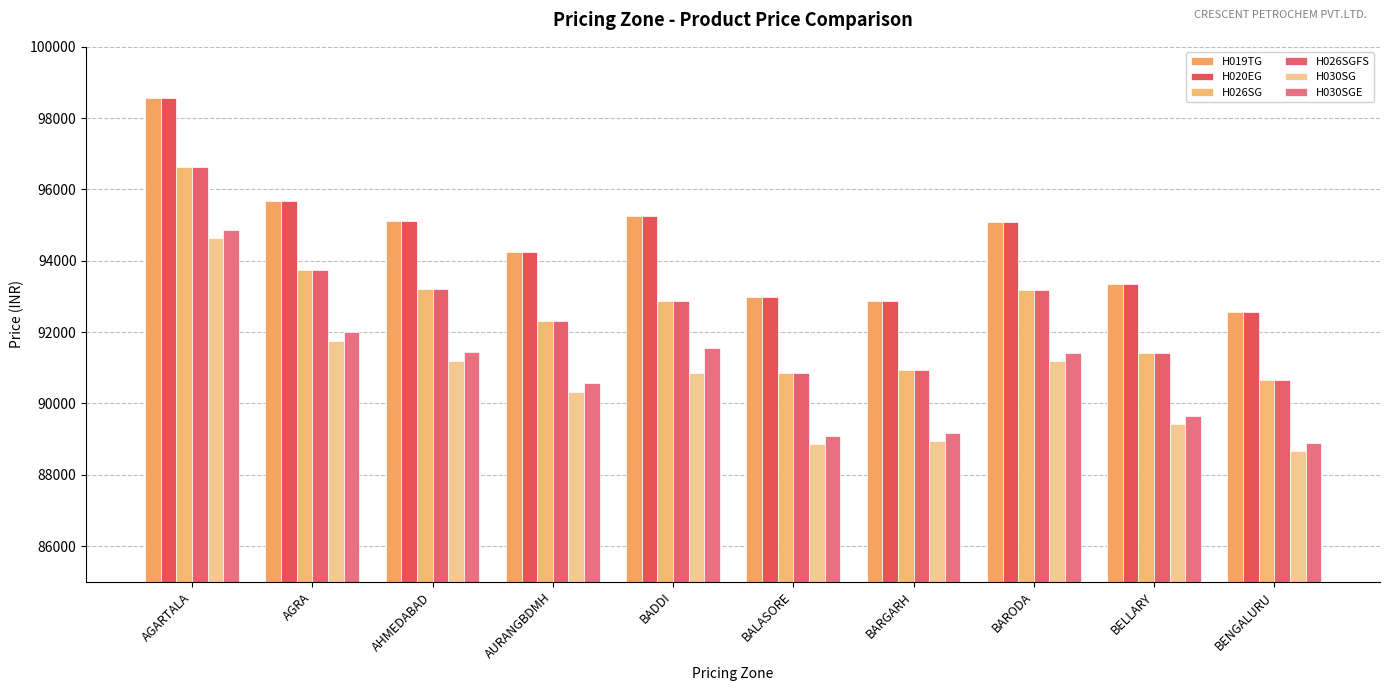

Between BALASORE and AHMEDABAD, which is larger?

AHMEDABAD